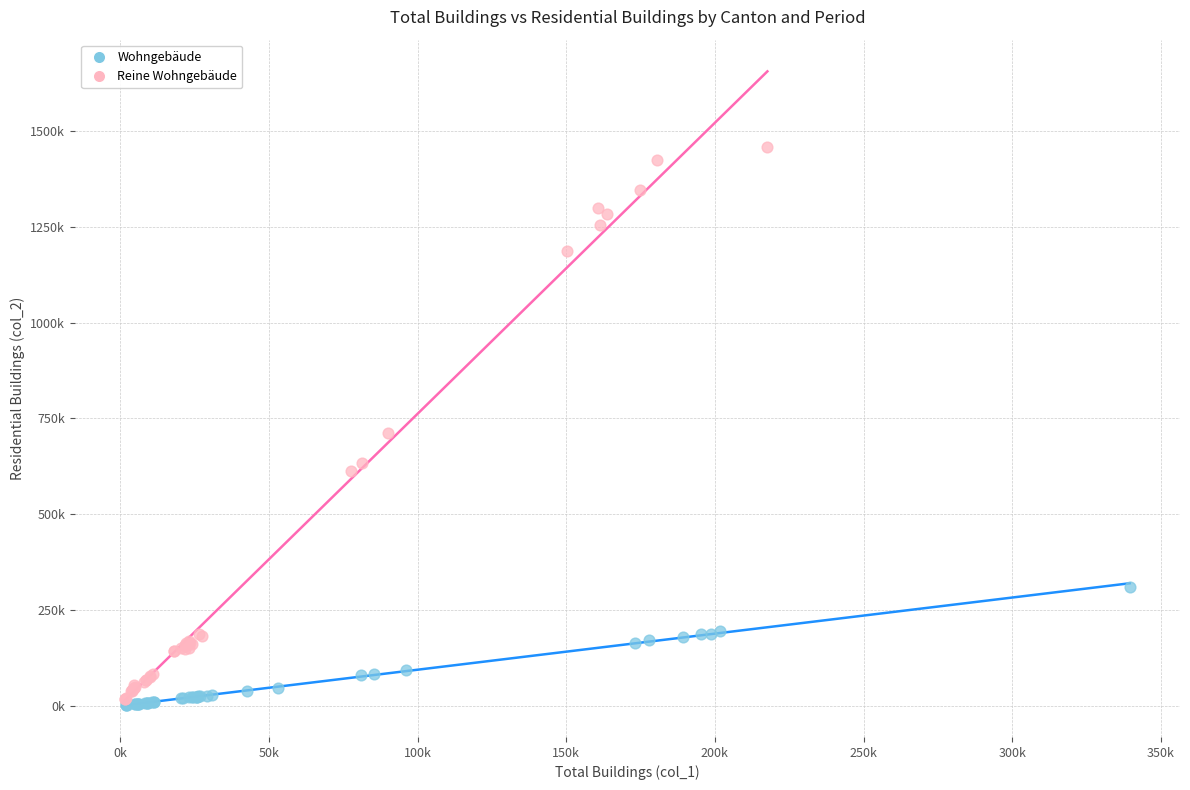

What are all the series names shown in the legend?

Wohngebäude, Reine Wohngebäude